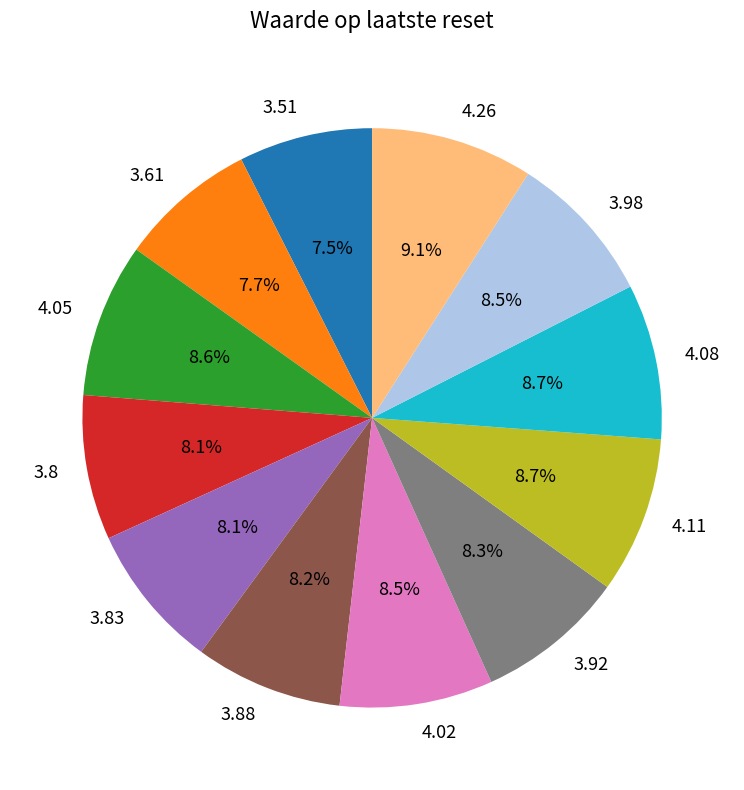

Is there a majority slice in this chart?

No